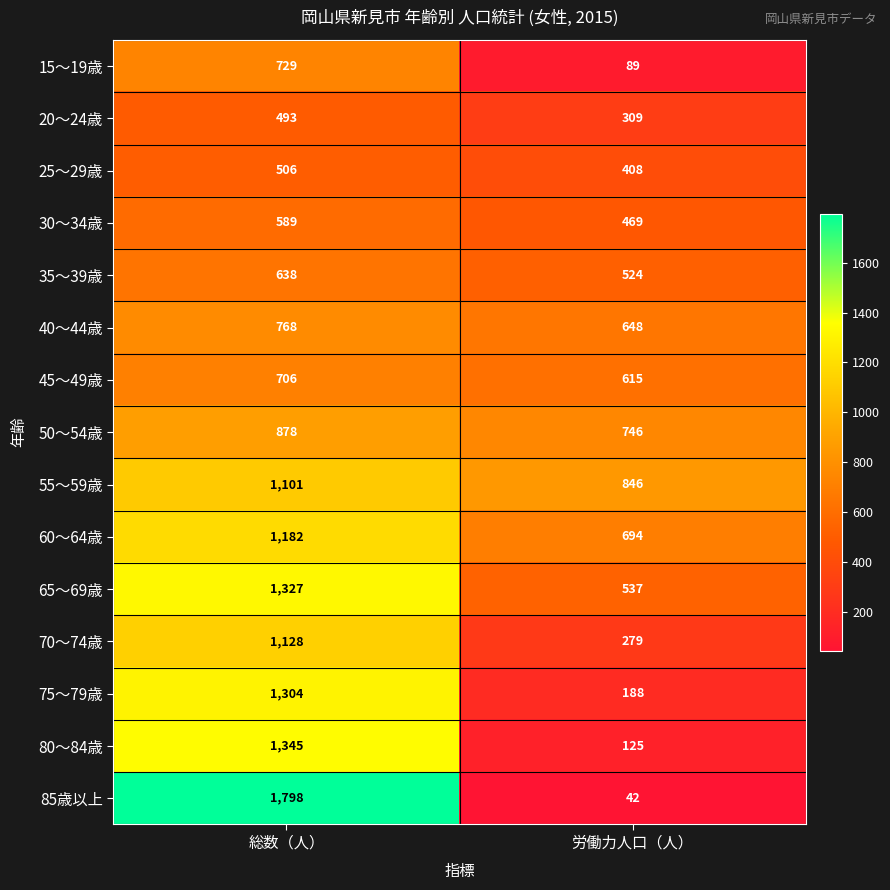

Where is 55～59歳 nearest to the value 973?

労働力人口（人）